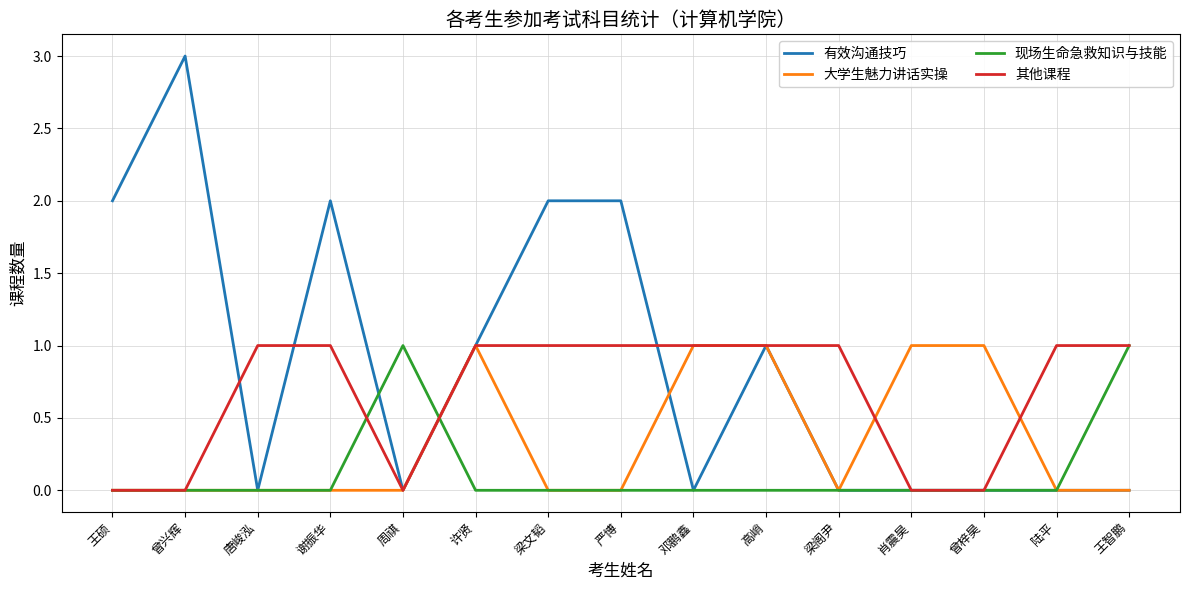

What is the total value across all series at 梁文韬?

3